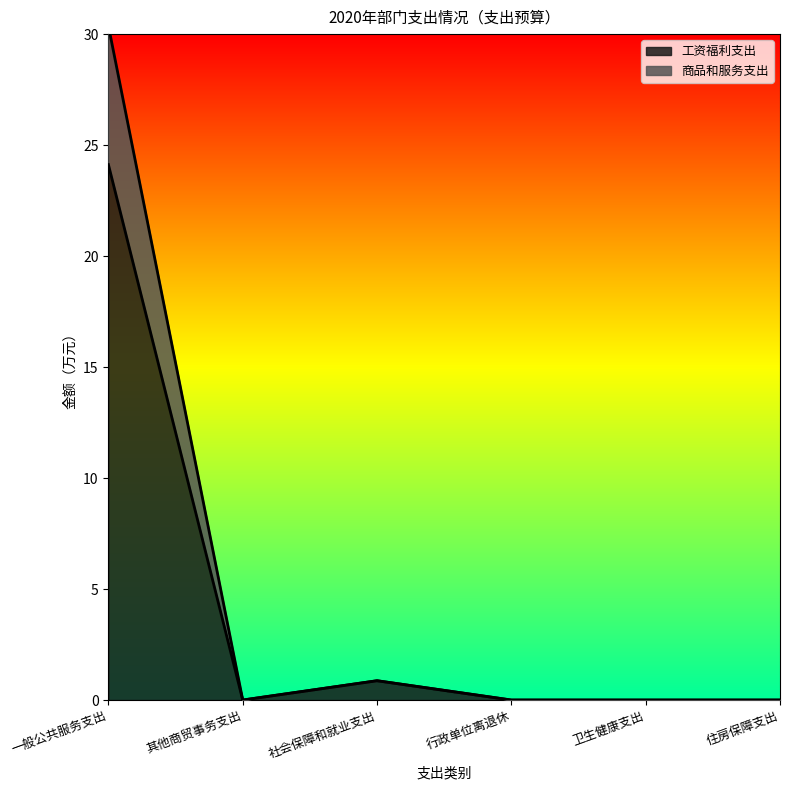

At 其他商贸事务支出, list the series in order from smallest to largest.

工资福利支出, 商品和服务支出